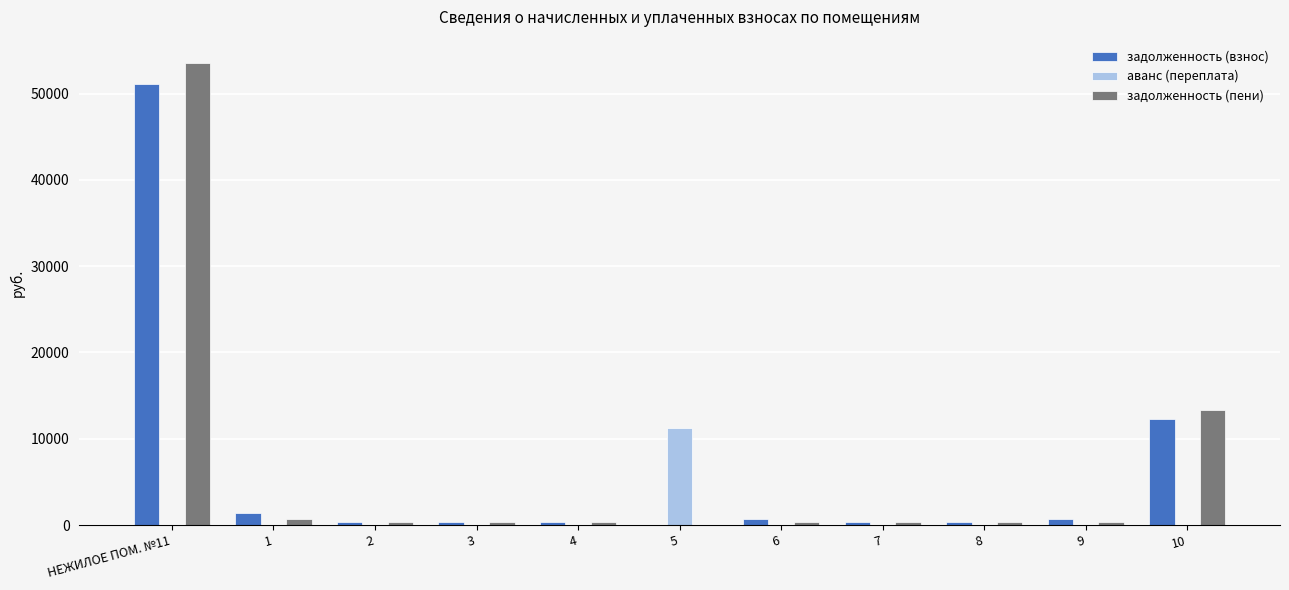

How many groups of bars are there?

11